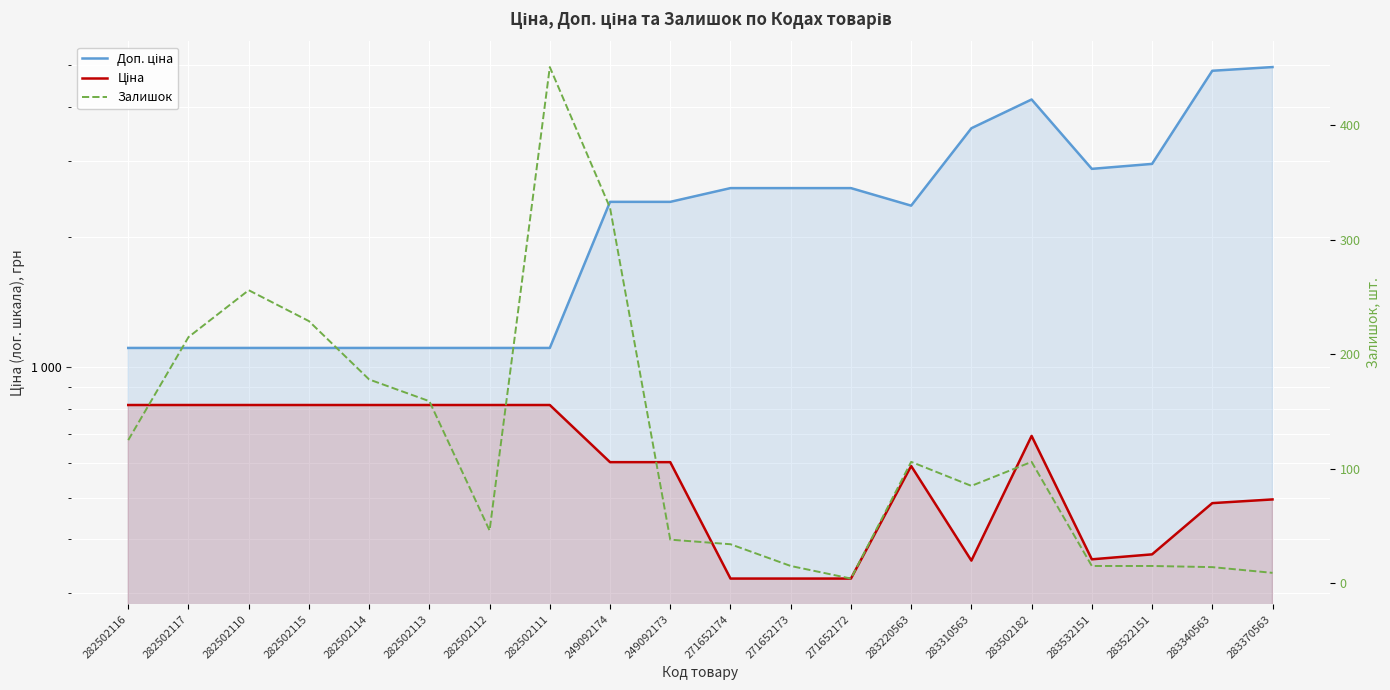

True or false: Залишок and Ціна cross at least once.

False